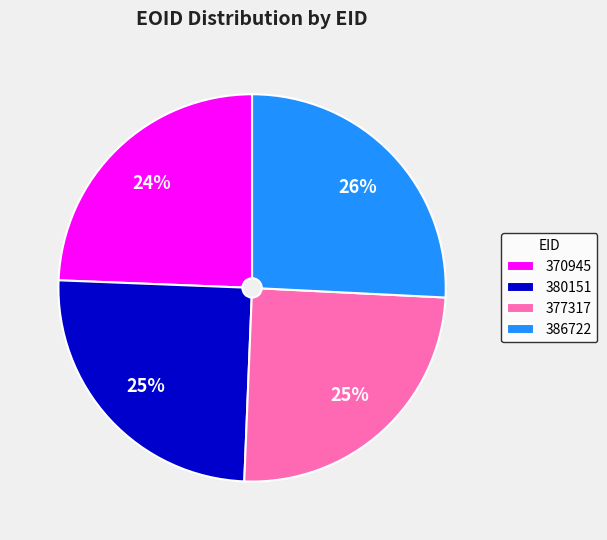

What is the ratio of the value at 377317 to the value at 386722?

1.0